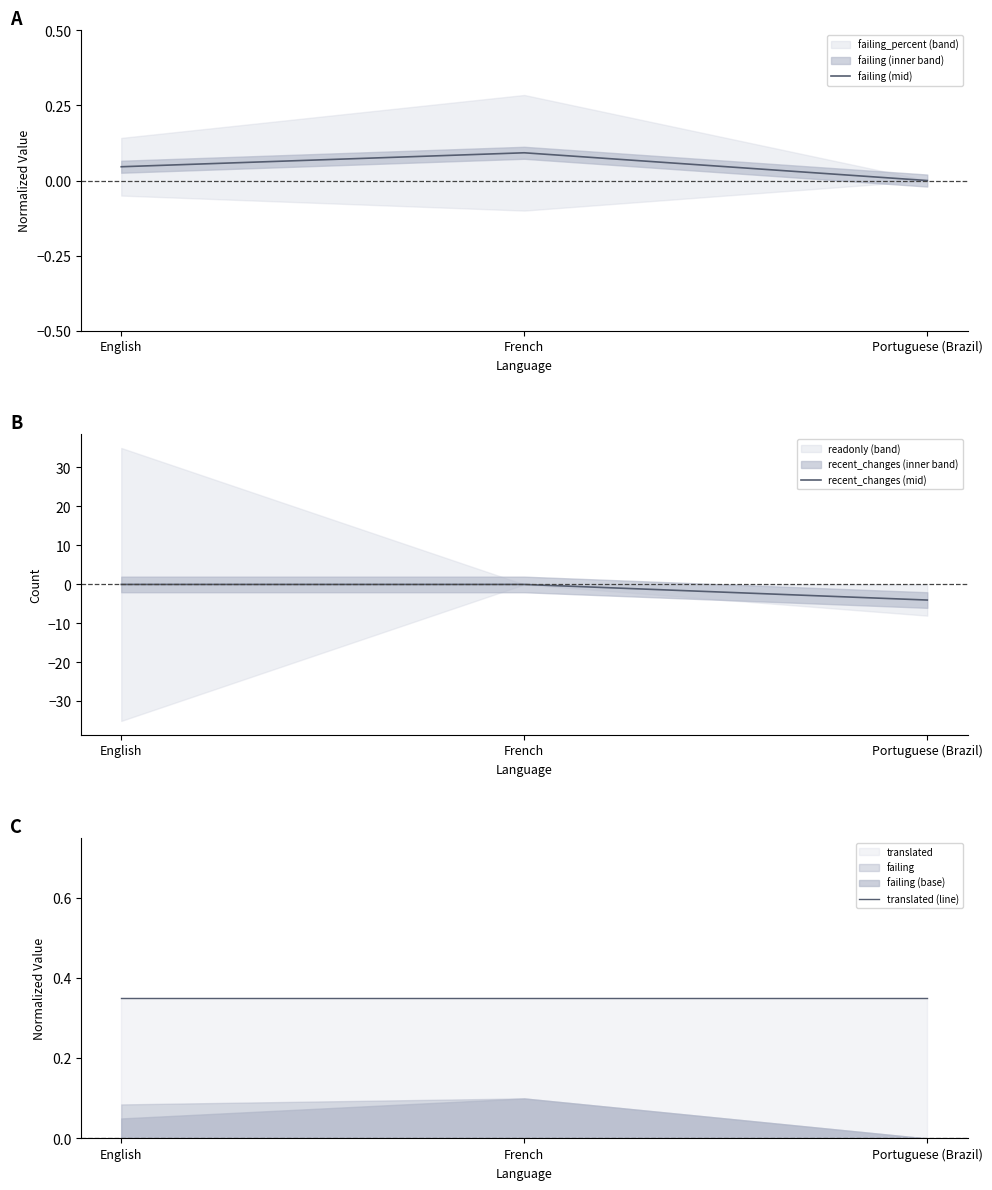

At which label is failing (mid) closest to 0?

Portuguese (Brazil)